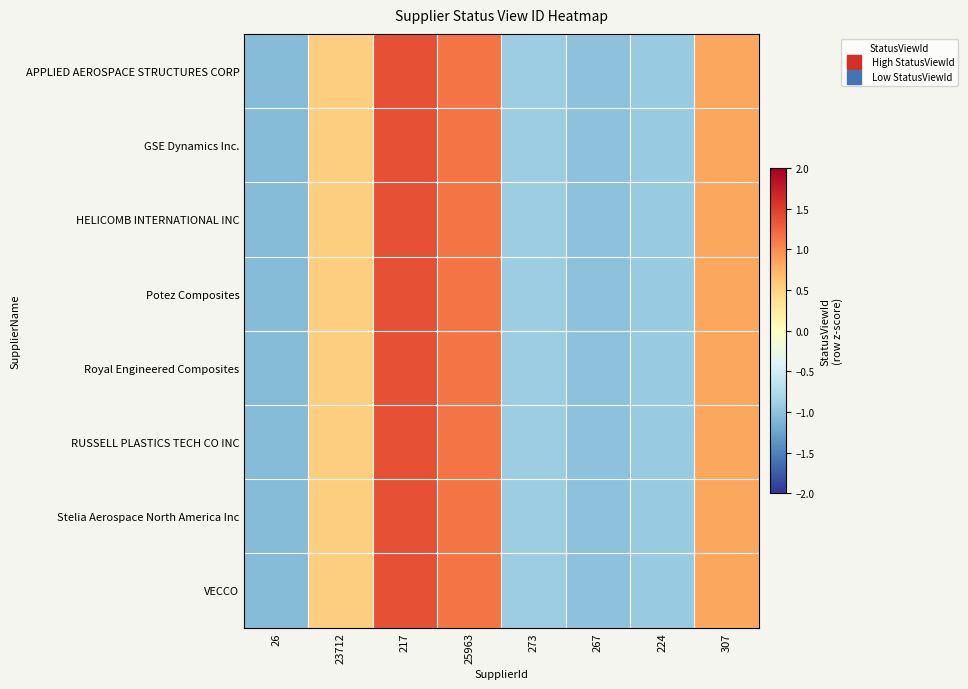

What is the smallest value displayed?

-1.1